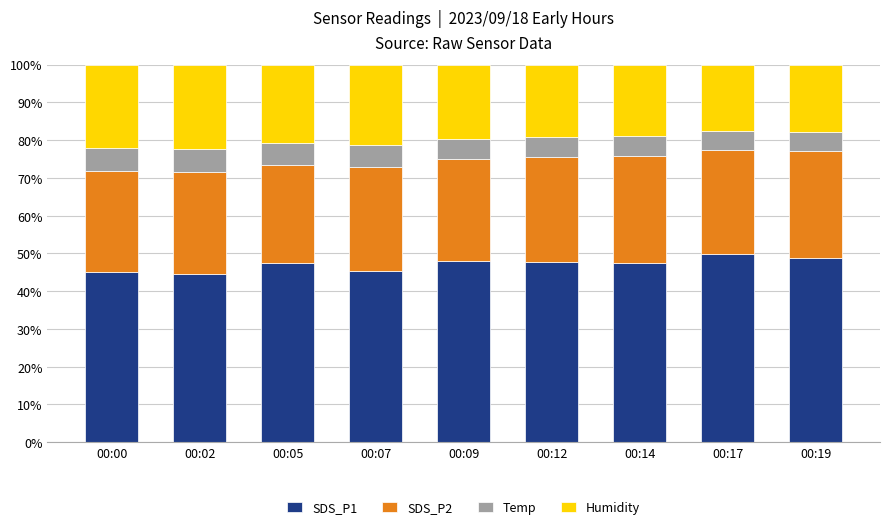

What is the difference between the SDS_P1 values at 00:09 and 00:02?

3.2